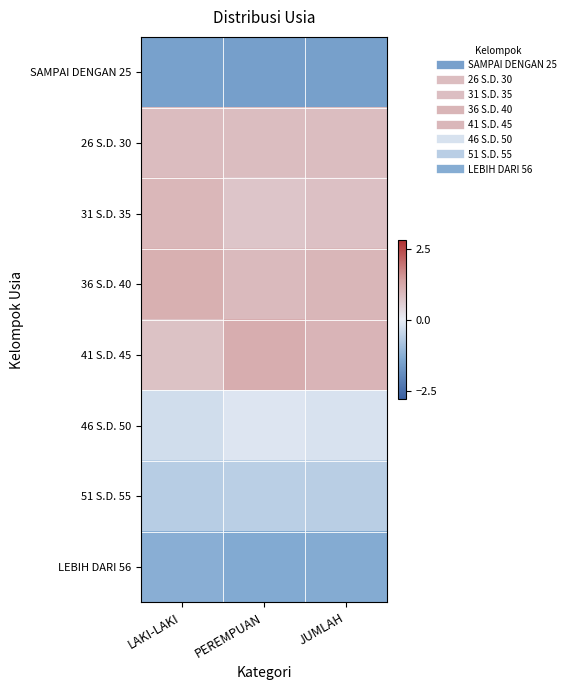

At which category is the sum across all series the highest?

PEREMPUAN